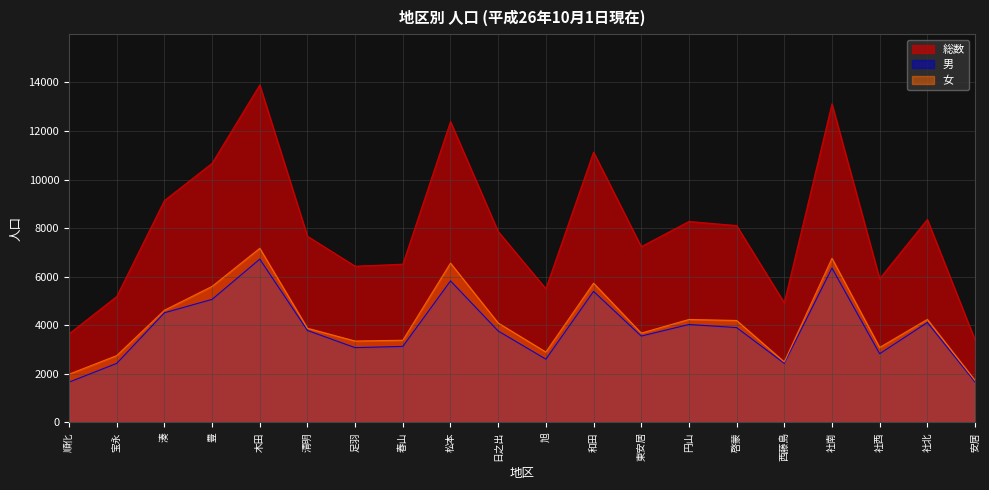

Is the value of 男 at 松本 greater than the value of 総数 at 啓蒙?

No